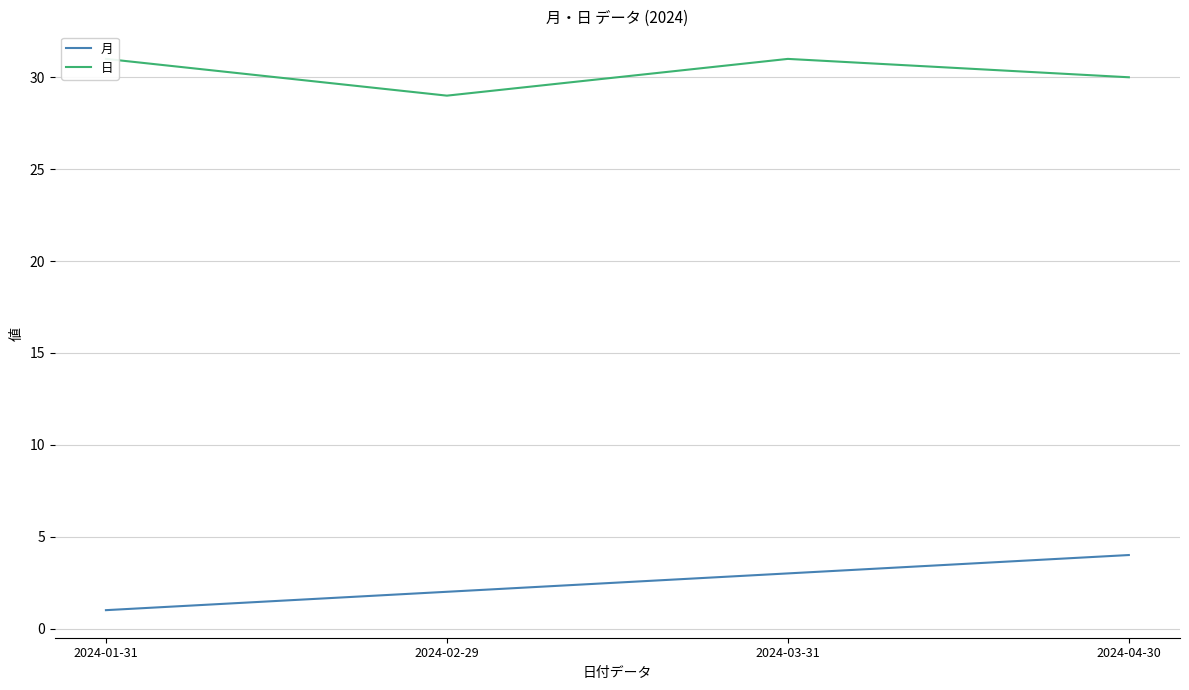

Which category has the lowest value in the 月 series?

2024-01-31